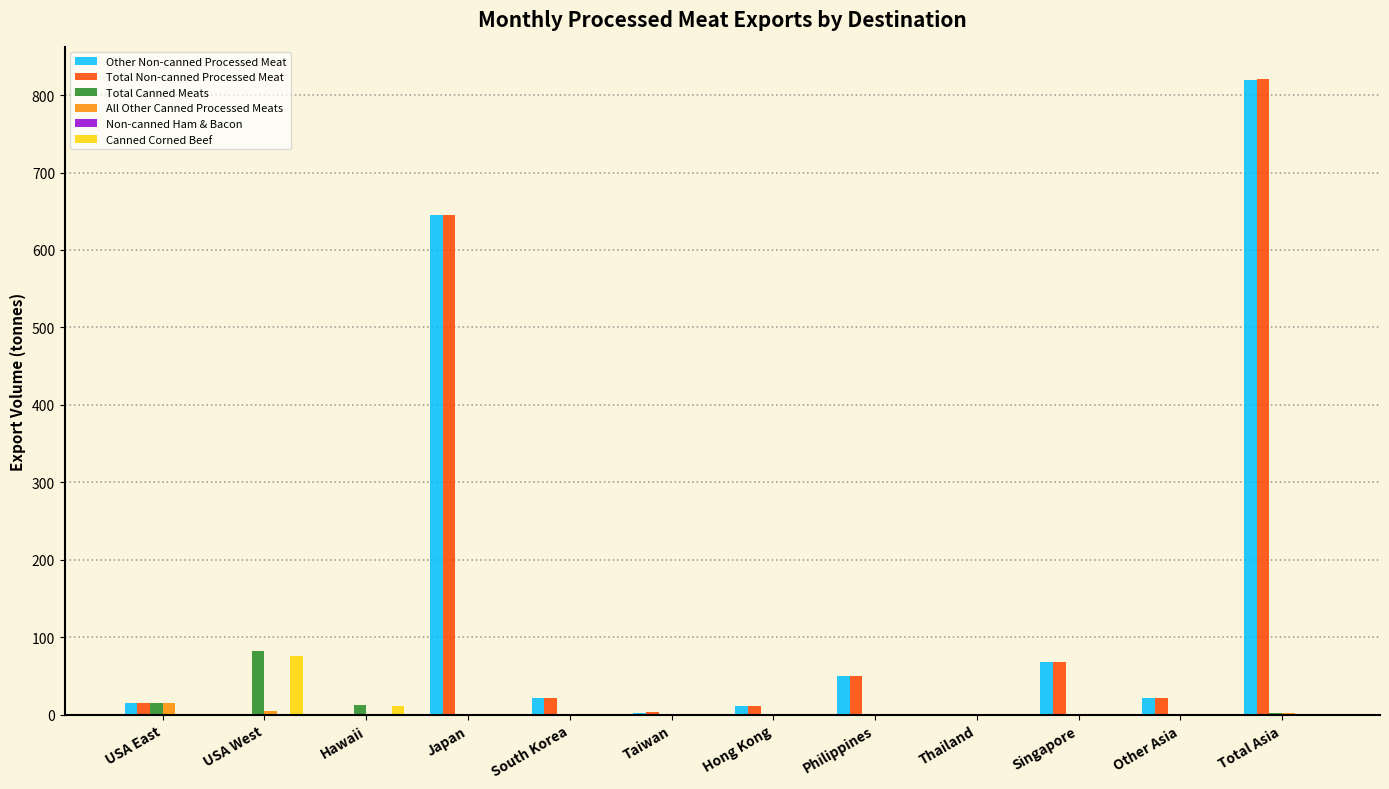

Is the value of Total Canned Meats at Taiwan greater than the value of Other Non-canned Processed Meat at Singapore?

No